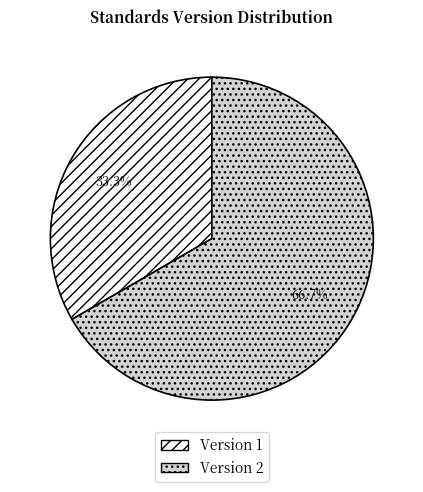

To the nearest percent, what is the difference between the largest and smallest slice percentages?

33%